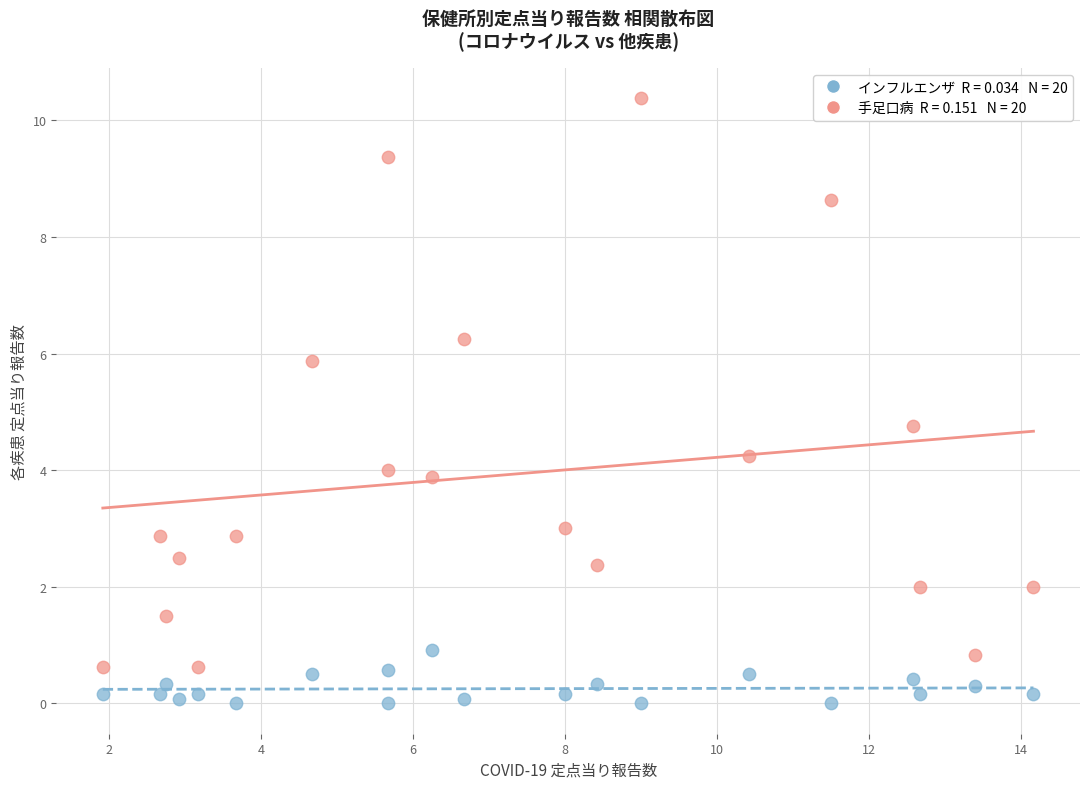

Across all data points, what is the range of X values (max minus min)?

12.3